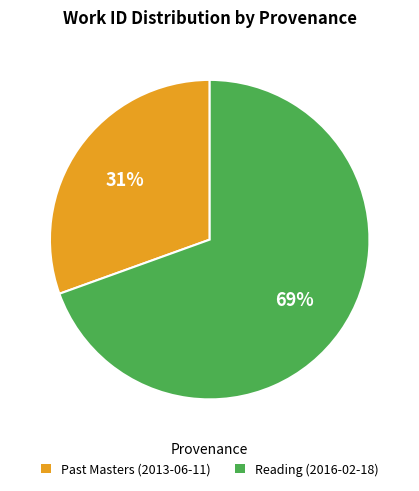

What is the smallest slice in the pie chart?

Past Masters (2013-06-11)